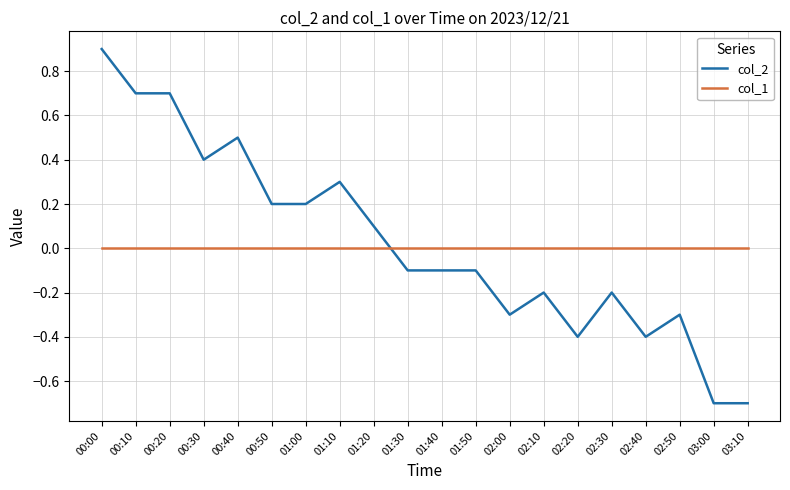

Which category has the highest value across all series?

00:00